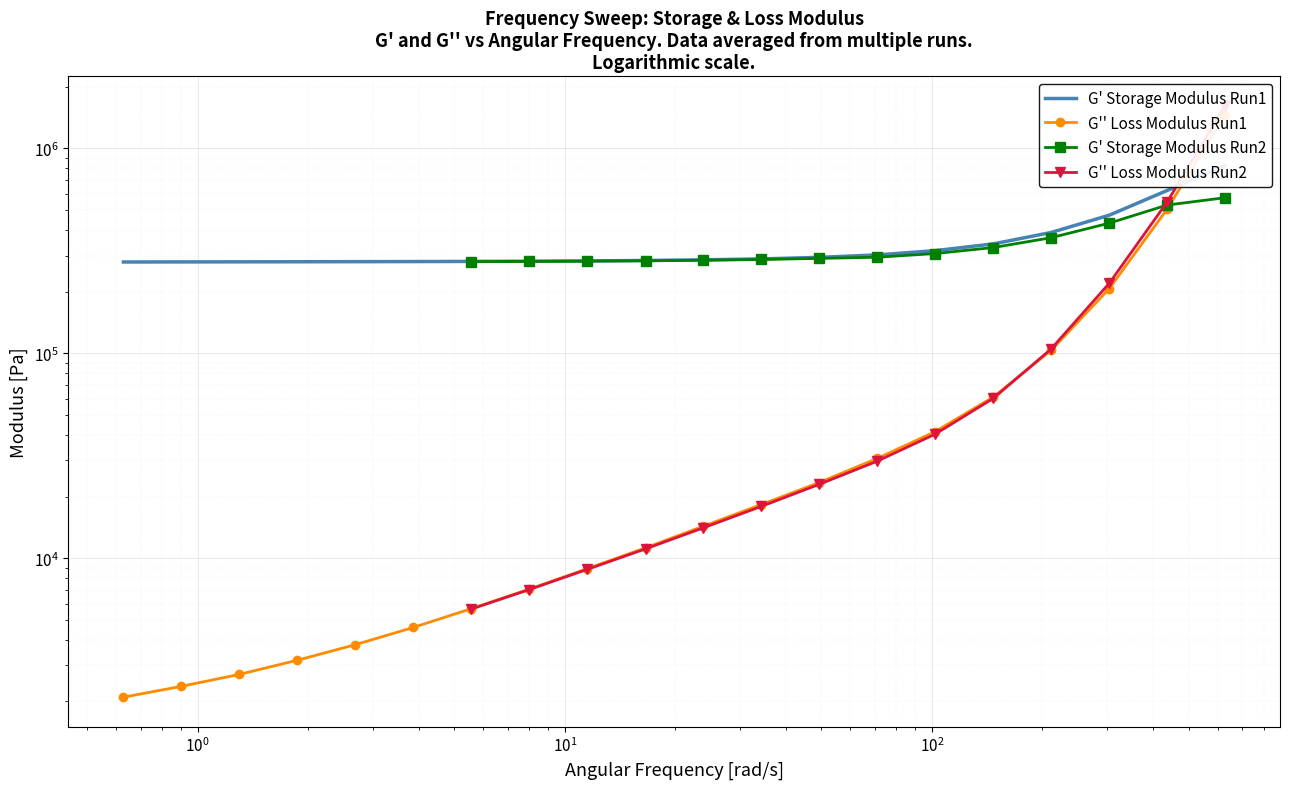

The G' (Storage Modulus) Run1 series shows 474760.1 at 16. True or false?

False